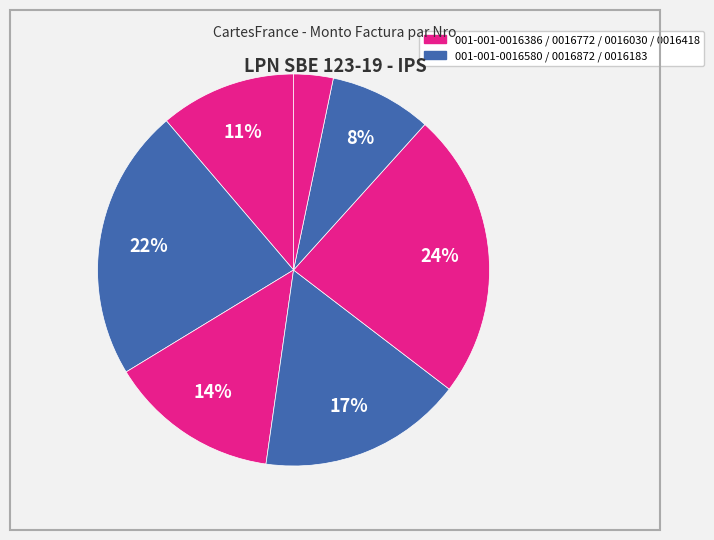

Count the number of slices in the pie.

7